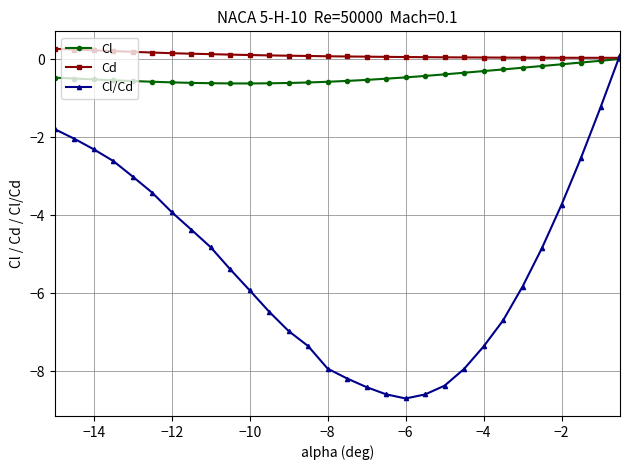

What is the value of the Cd point at the 3rd from the left?

0.2